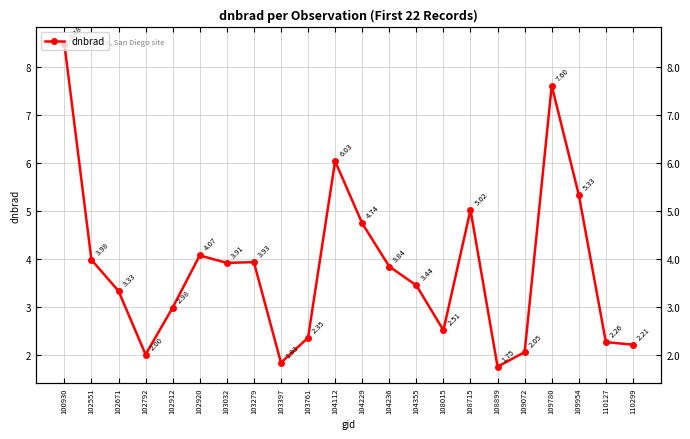

List the labels in order of value, largest first.

100930, 109780, 104112, 109954, 108715, 104229, 102920, 102551, 103279, 103032, 104236, 104355, 102671, 102912, 108015, 103761, 110127, 110299, 109072, 102792, 103397, 108899